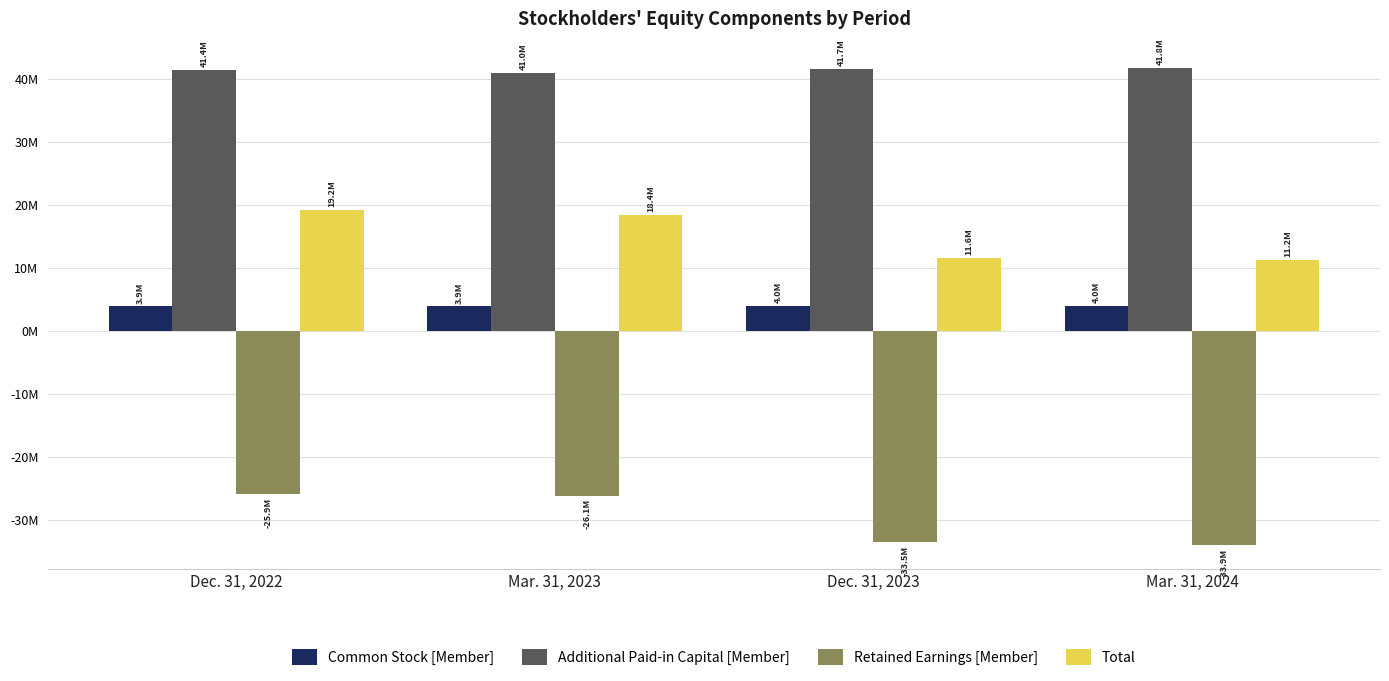

What are all the series names shown in the legend?

Common Stock [Member], Additional Paid-in Capital [Member], Retained Earnings [Member], Total